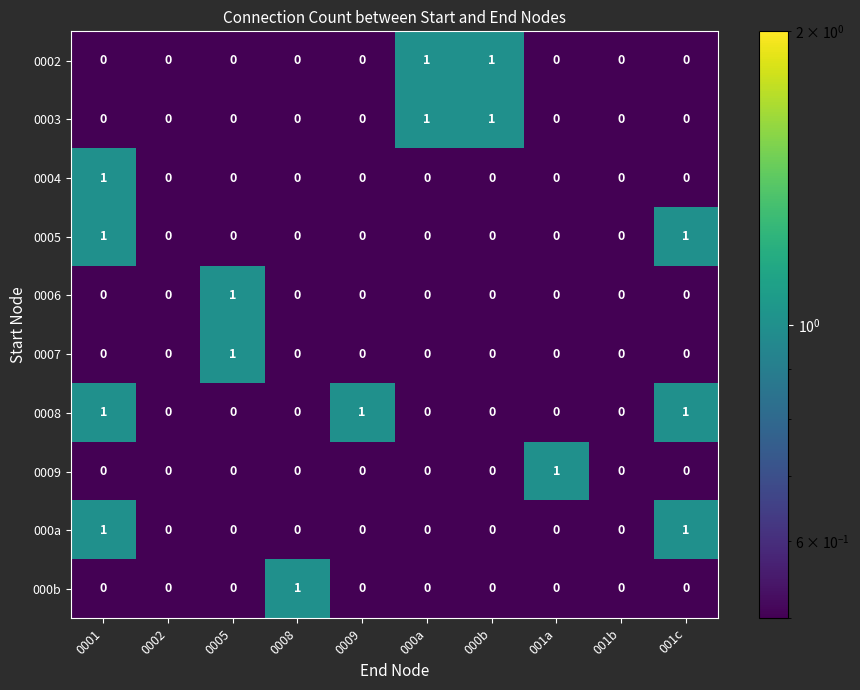

True or false: 000b has a value of -1 at 001c.

False